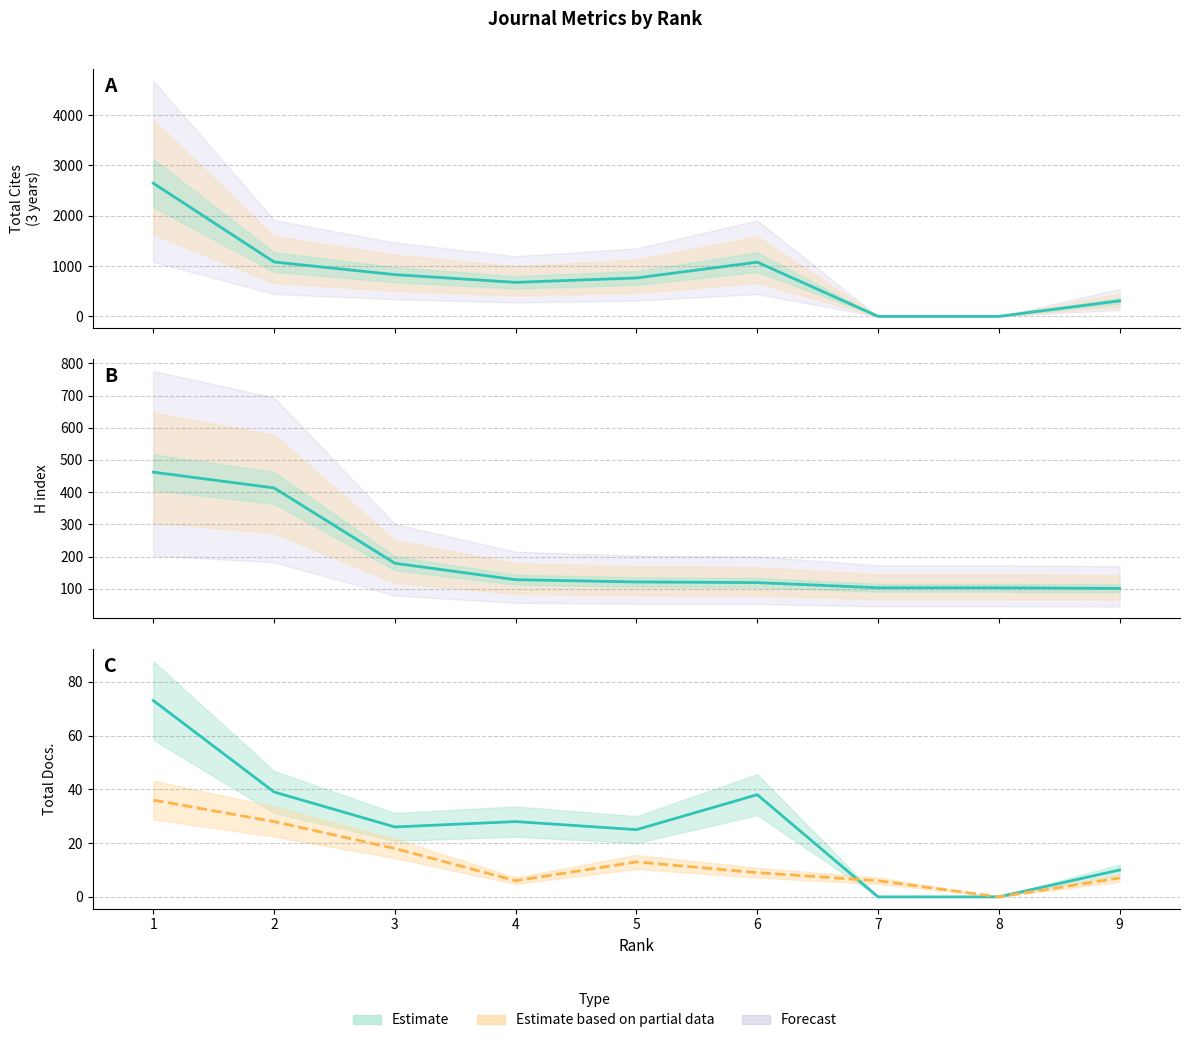

True or false: Total Cites (3years) has more than 2 points higher than both neighbors.

False